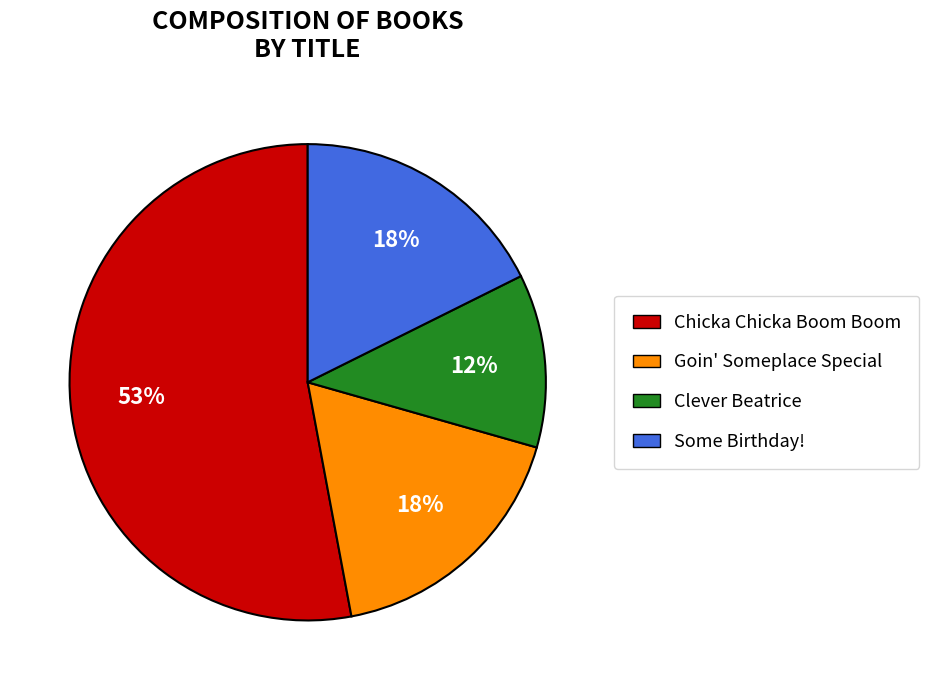

What percentage is the Some Birthday! slice, to the nearest percent?

18%